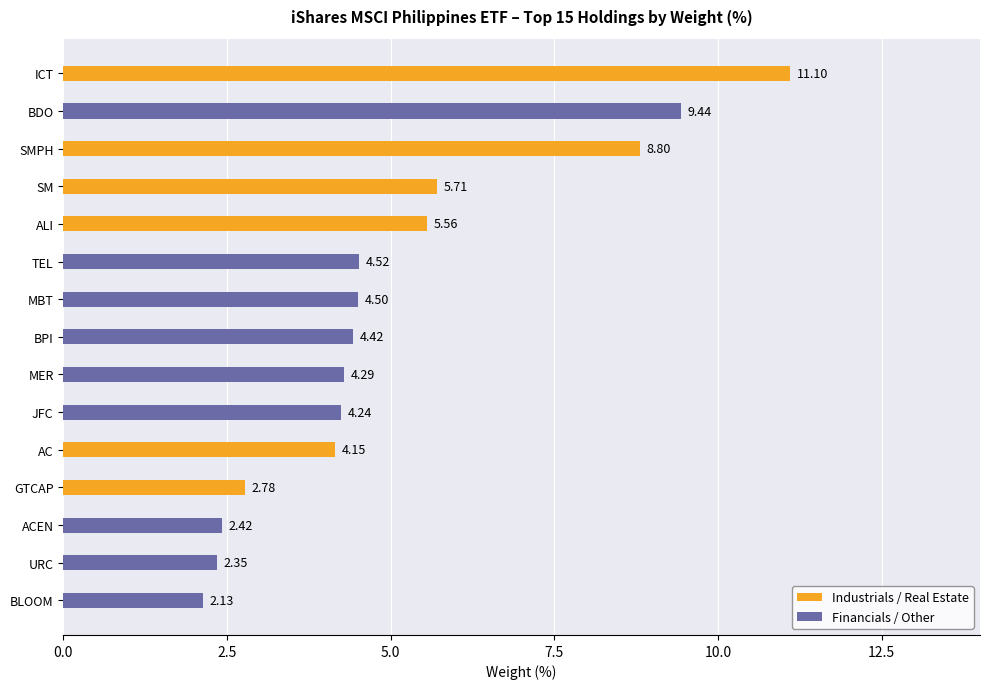

The value at TEL is 1.7. True or false?

False